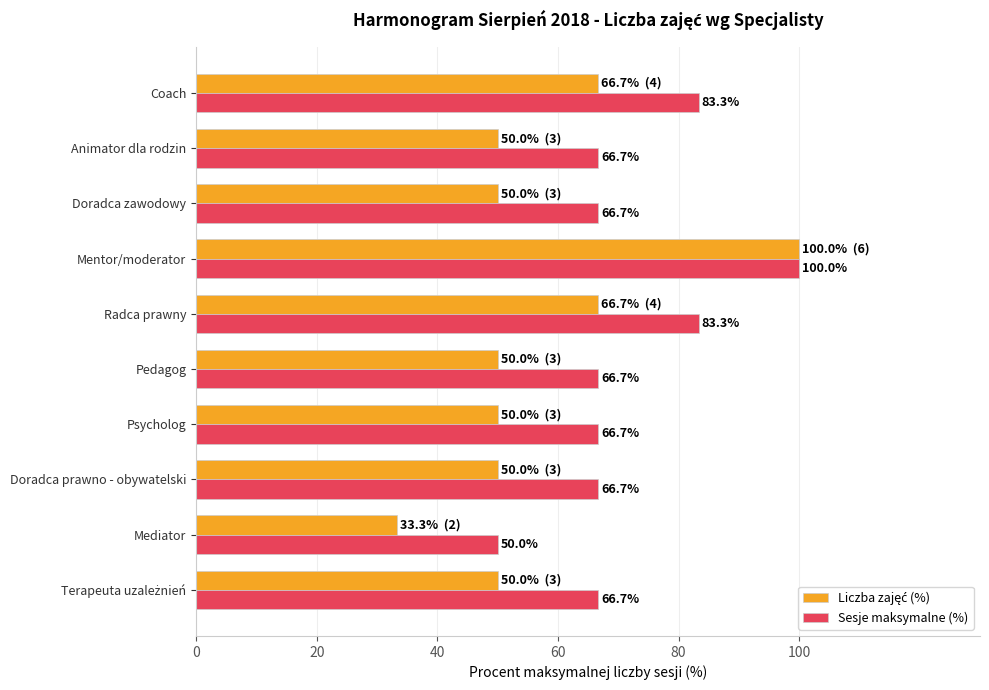

True or false: Sesje maksymalne (%) has a value of 31.6 at Mediator.

False